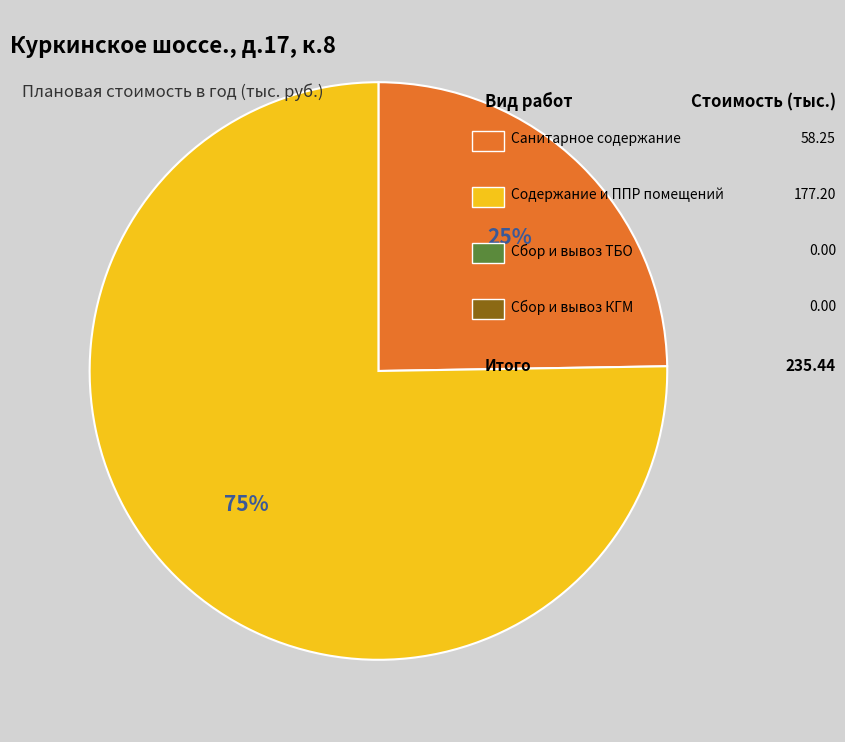

How many segments does this pie chart have?

2